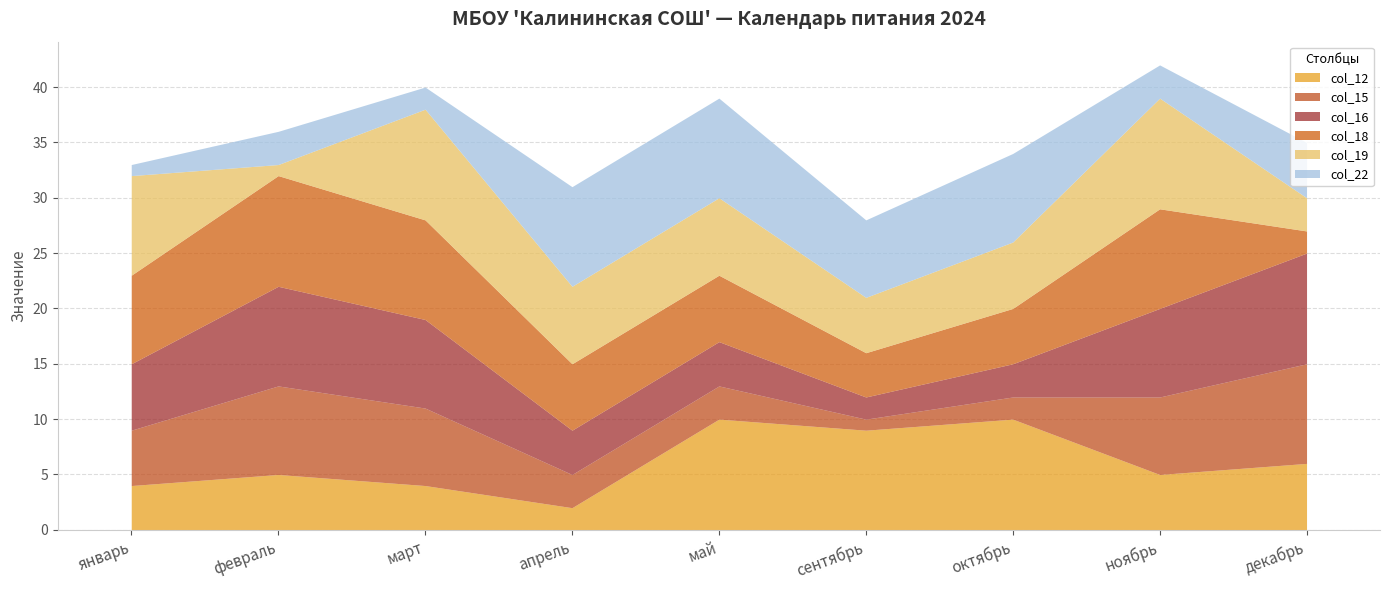

What is the average value of the col_15 series?

5